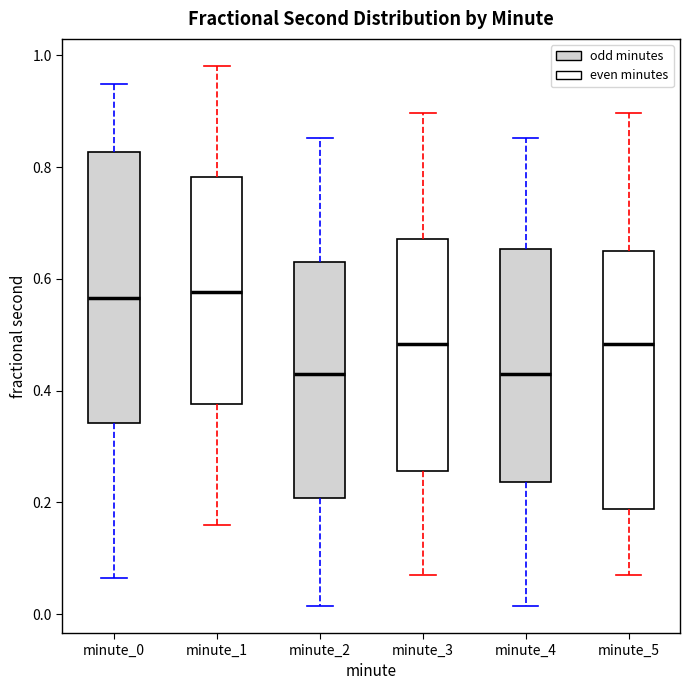

Reading left to right, transcribe this box plot: for each box, give where its median line is, the range the box spans, and where its two whiskers end, as read against the y-axis. The values are not printed on the chart, so give them approximately, as read against the axis.

minute_0: median 0.56, box 0.34 to 0.82, whiskers 0.06 to 0.94
minute_1: median 0.58, box 0.38 to 0.78, whiskers 0.16 to 0.98
minute_2: median 0.44, box 0.20 to 0.62, whiskers 0.02 to 0.86
minute_3: median 0.48, box 0.26 to 0.68, whiskers 0.06 to 0.90
minute_4: median 0.44, box 0.24 to 0.66, whiskers 0.02 to 0.86
minute_5: median 0.48, box 0.18 to 0.64, whiskers 0.06 to 0.90